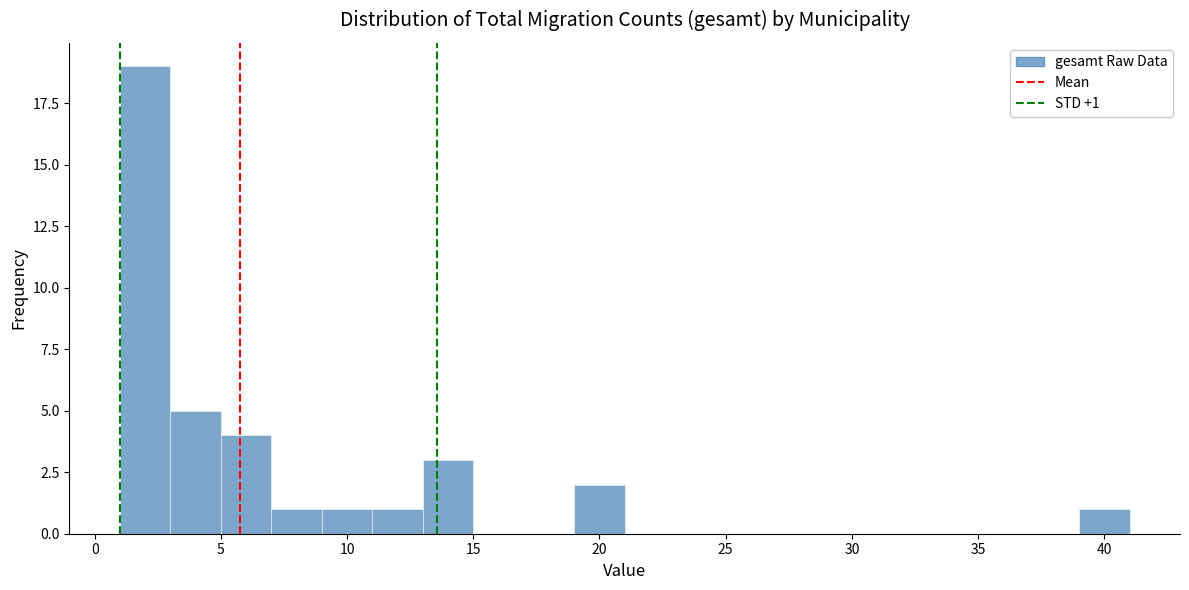

Over which range of the x-axis is the bar tallest?

1 to 3